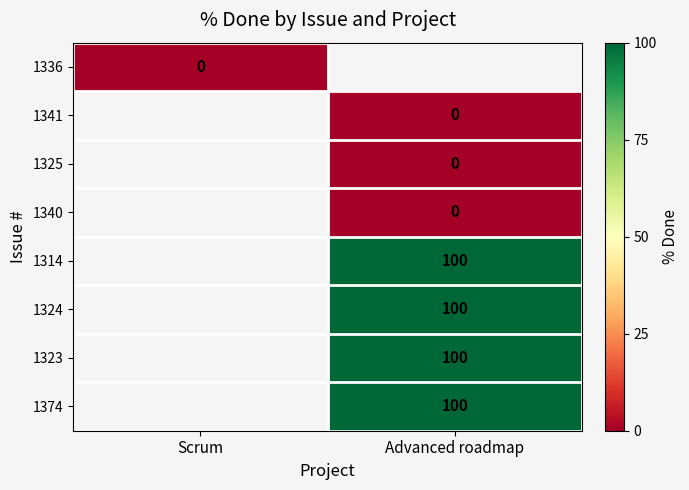

How many series are shown in this chart?

8